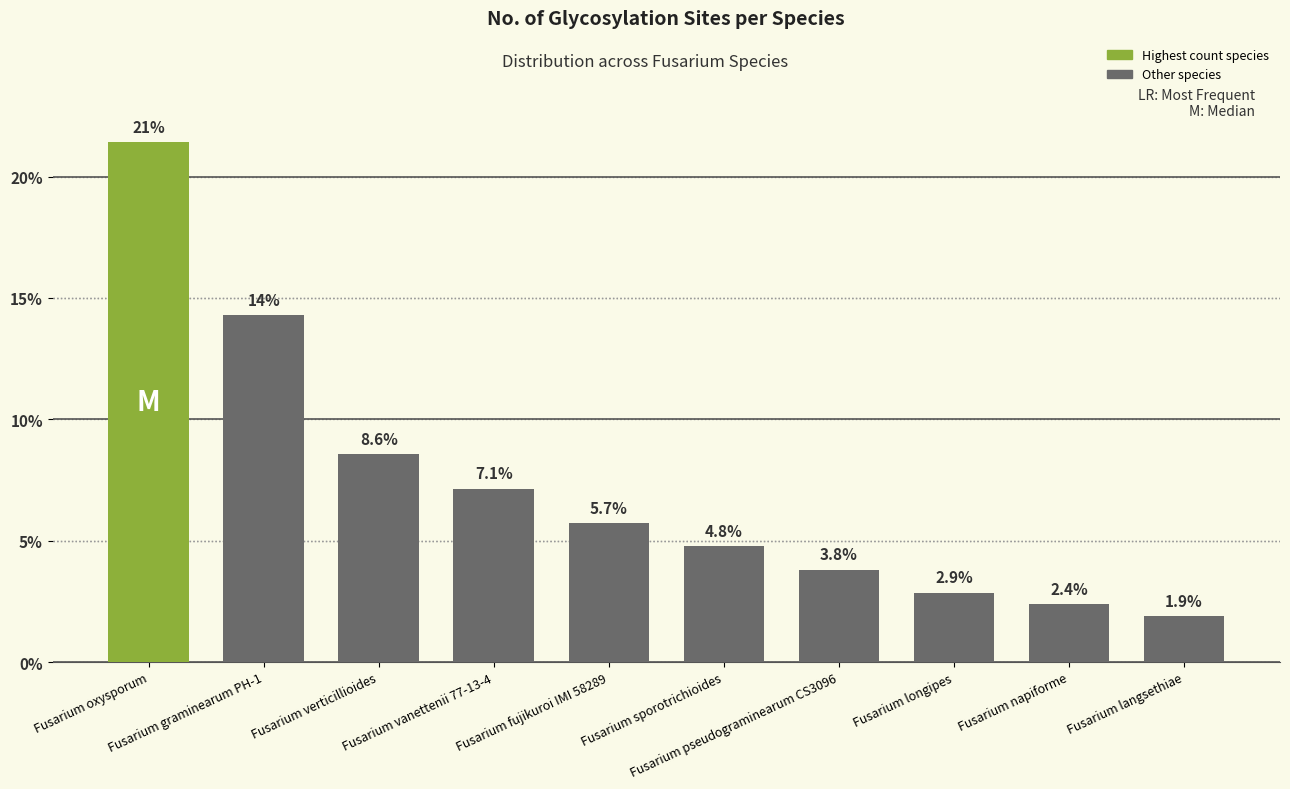

The chart shows a value of 2.4 at Fusarium napiforme. True or false?

True